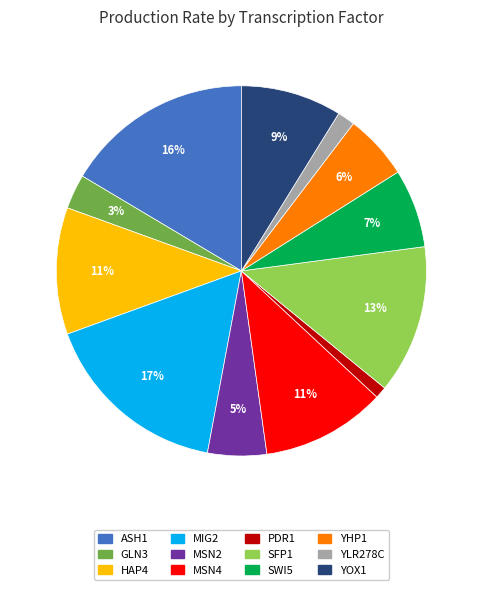

To the nearest percent, what percentage of the pie is SWI5?

7%